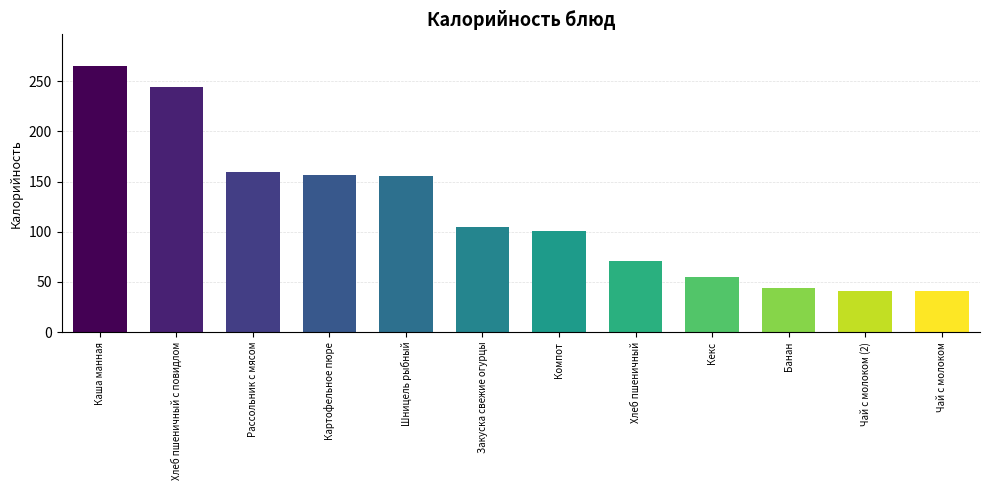

The chart shows a value of 157 at Картофельное пюре. True or false?

True